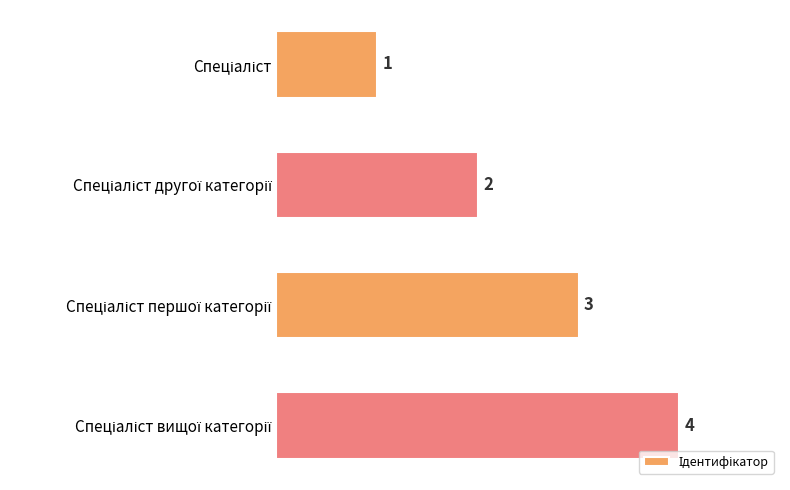

What is the difference between the second highest and minimum values?

2